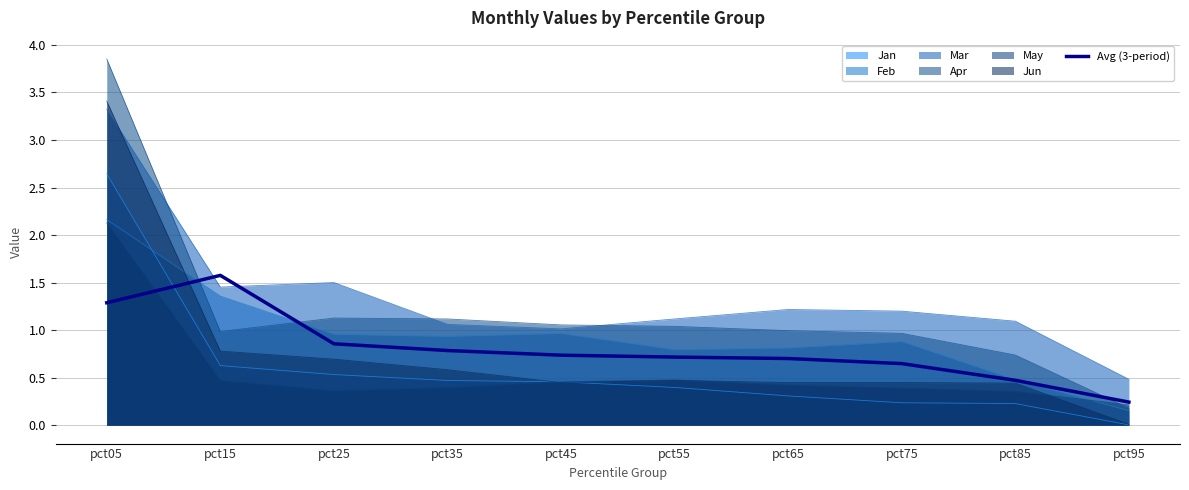

What is the value of the 10th point from the left?

0.2